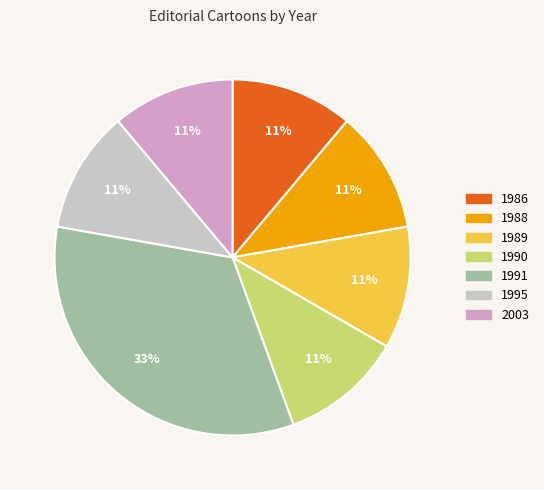

The 1995 slice represents 3% of the pie. True or false?

False